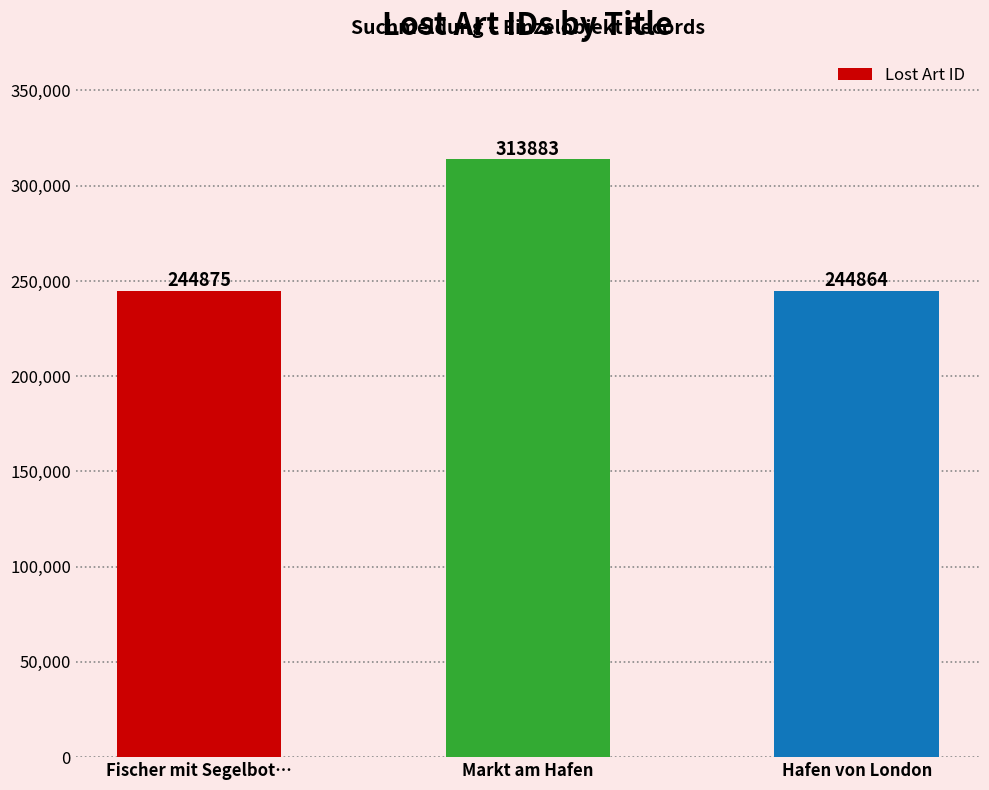

Where is the data nearest to the value 279373?

Fischer mit Segelbot…